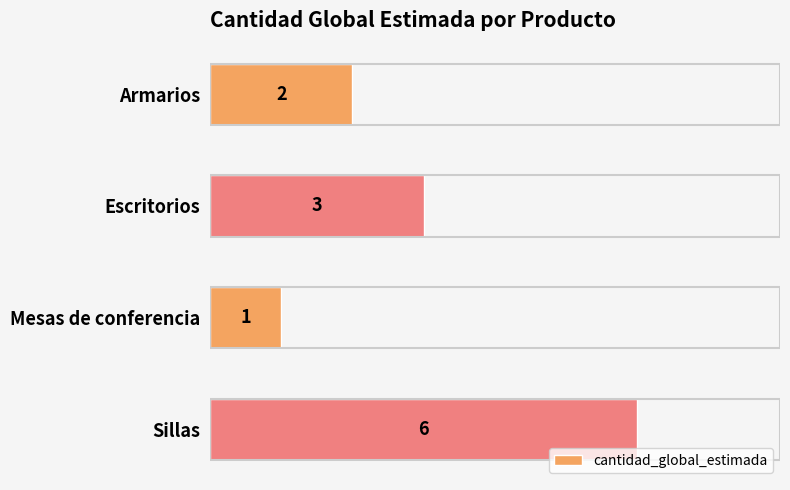

Reading top to bottom, transcribe all the data shown in this chart.

Armarios=2	Escritorios=3	Mesas de conferencia=1	Sillas=6